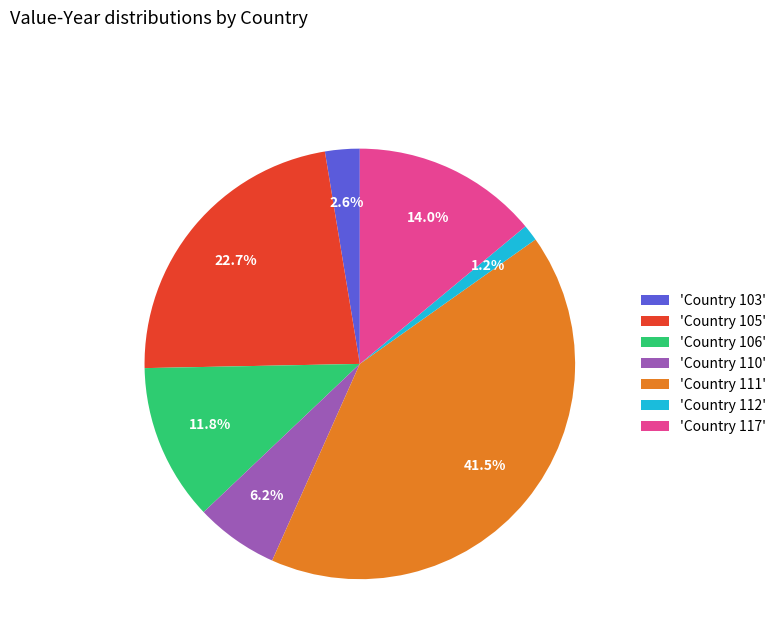

Rank the categories by value from lowest to highest.

'Country 112', 'Country 103', 'Country 110', 'Country 106', 'Country 117', 'Country 105', 'Country 111'